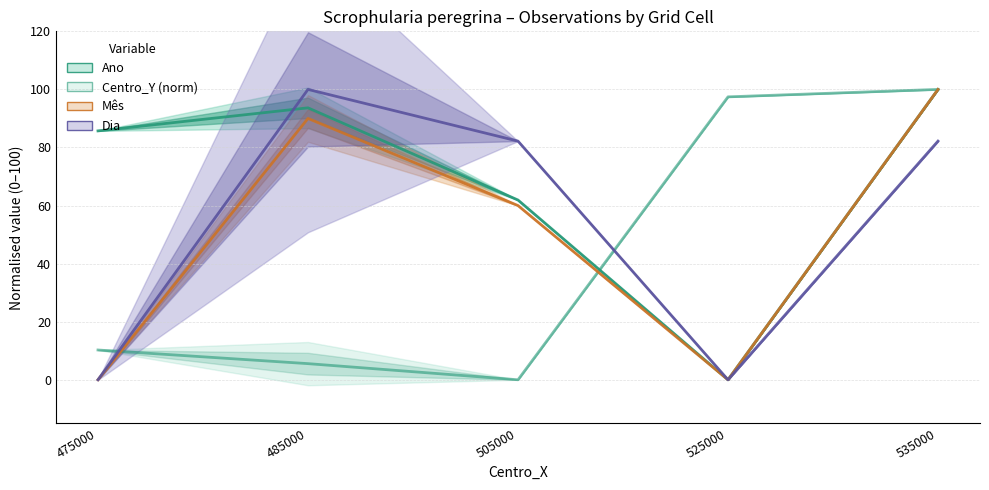

What value does the Mês series have at 485000?

90.0